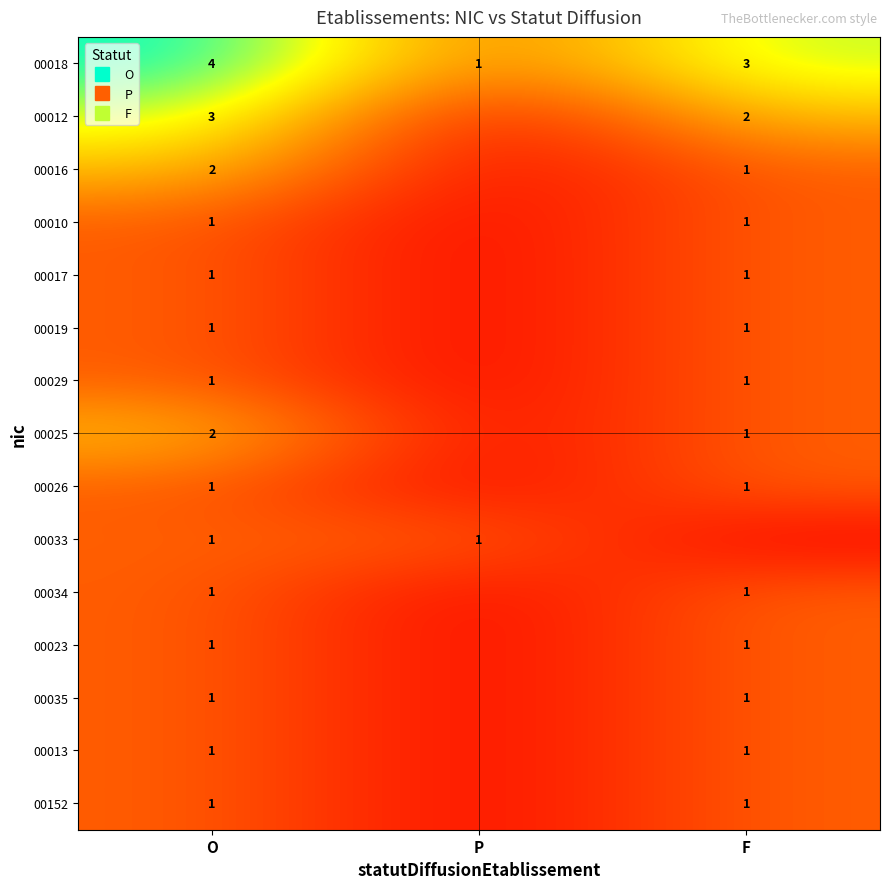

The 00029 series shows 0.4 at O. True or false?

False